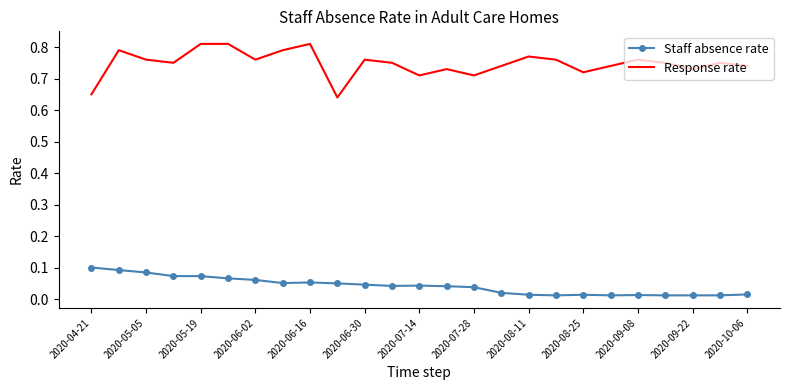

Which series has the largest range (max minus min)?

Response rate